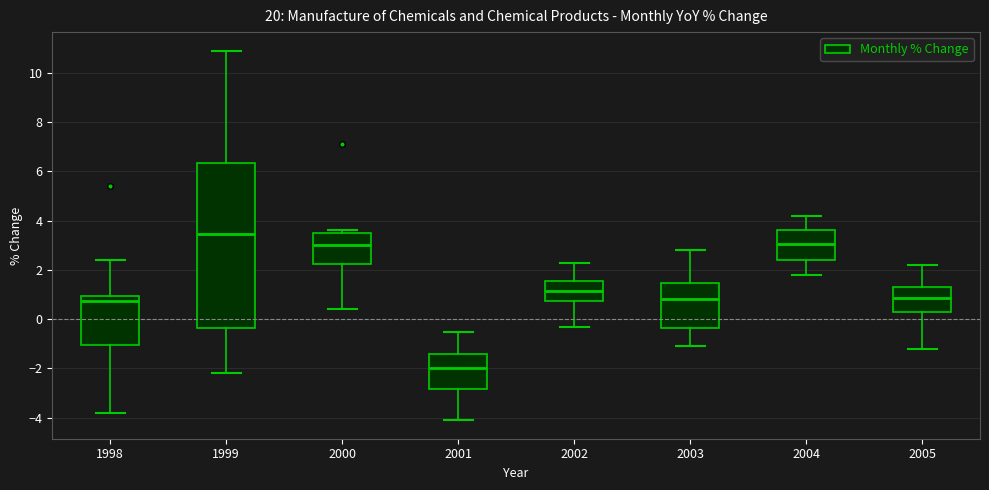

Which box is the tallest, from its lower edge to its upper edge?

1999